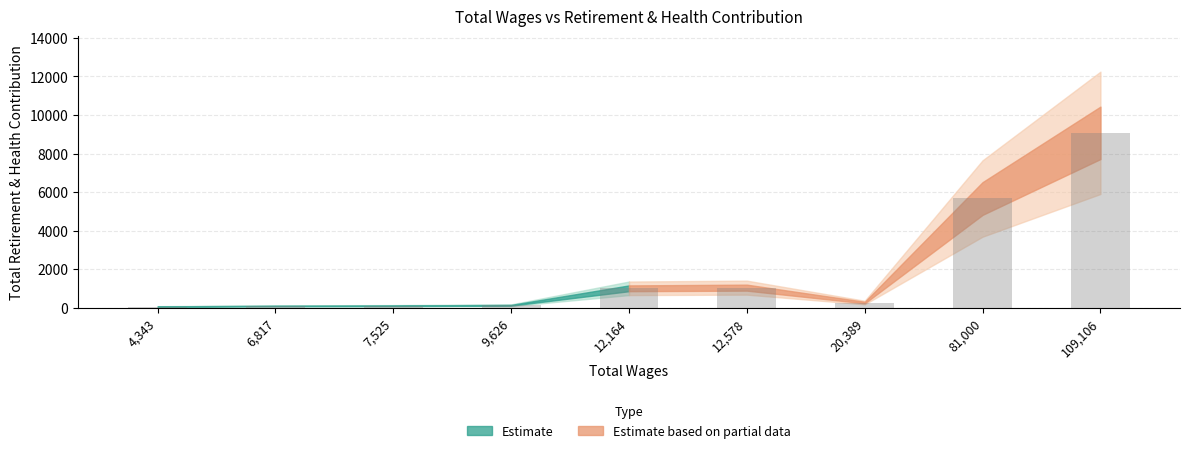

What is the average value?

1935